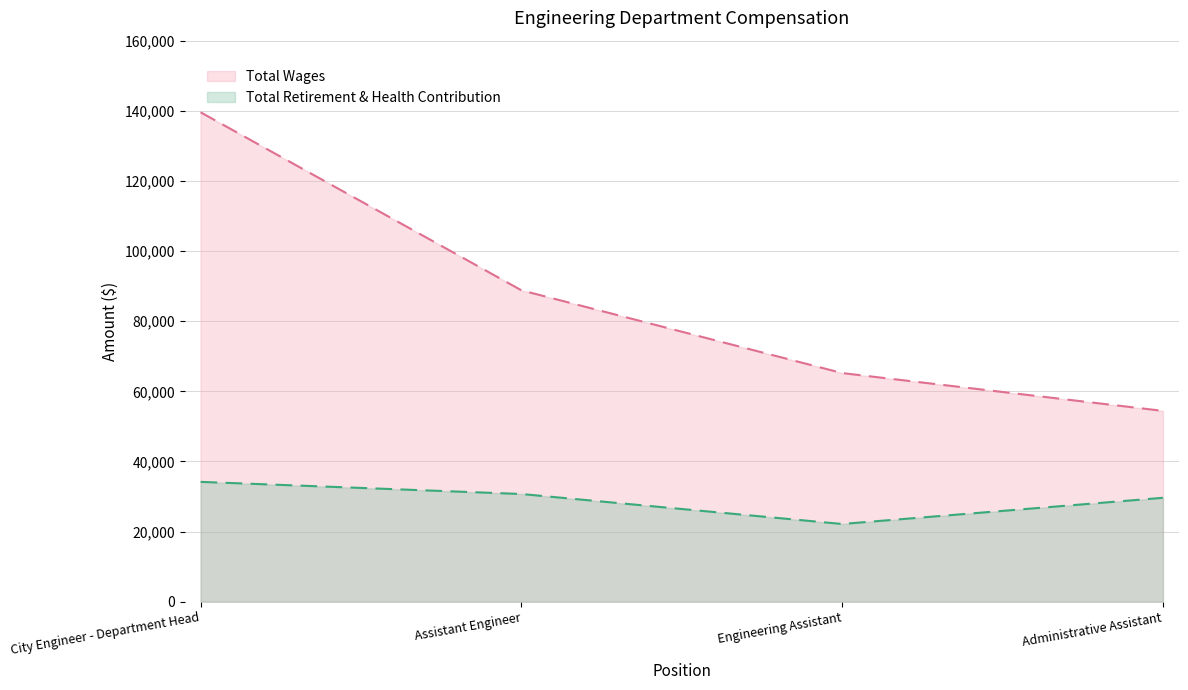

Which series has the largest total across all categories?

Total Wages